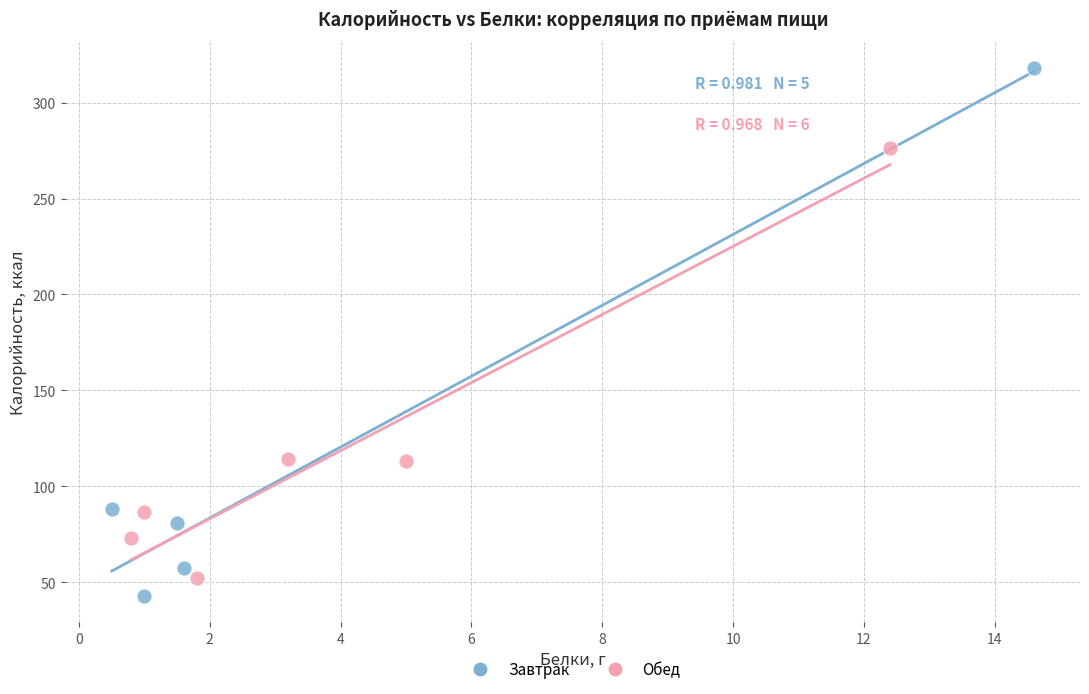

Which series has the largest Y range (max minus min)?

Завтрак